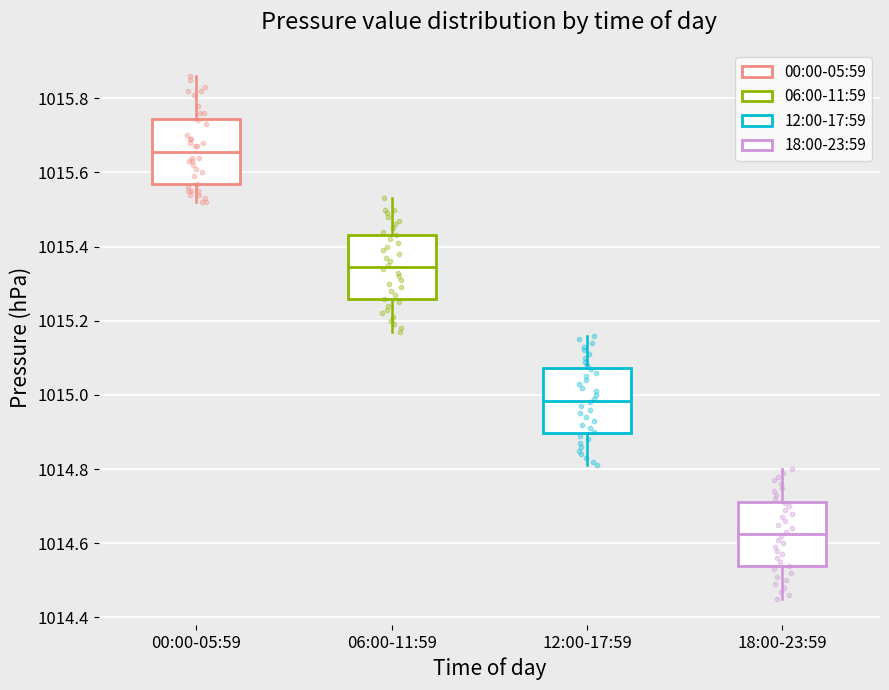

Reading left to right, read every box against the y-axis: the position of its median line, the range the box covers, and the ends of its whiskers. The values are not printed on the chart, so give them approximately, as read against the axis.

00:00-05:59: median 1015.66, box 1015.56 to 1015.74, whiskers 1015.52 to 1015.86
06:00-11:59: median 1015.34, box 1015.26 to 1015.44, whiskers 1015.18 to 1015.54
12:00-17:59: median 1014.98, box 1014.90 to 1015.08, whiskers 1014.82 to 1015.16
18:00-23:59: median 1014.62, box 1014.54 to 1014.72, whiskers 1014.46 to 1014.80